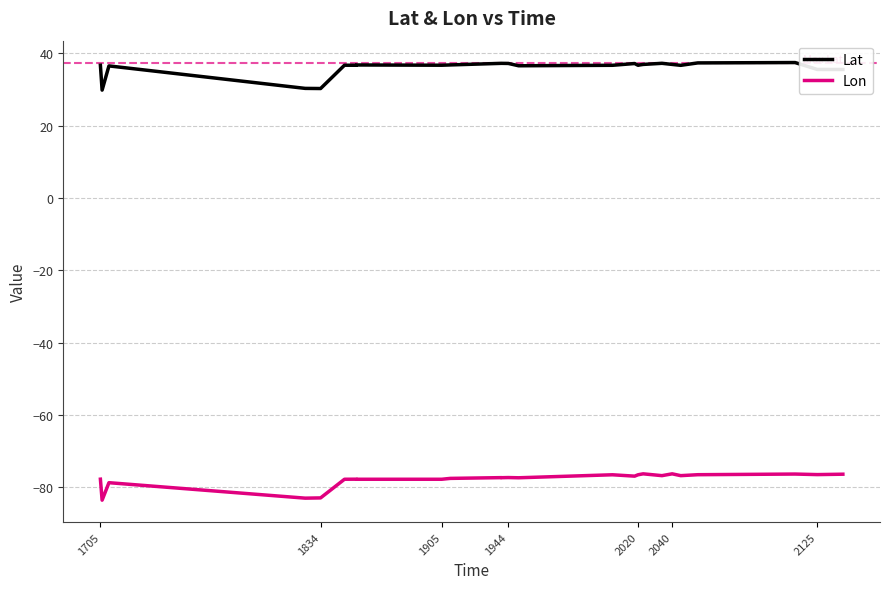

True or false: Lon and Lat intersect in this chart.

False